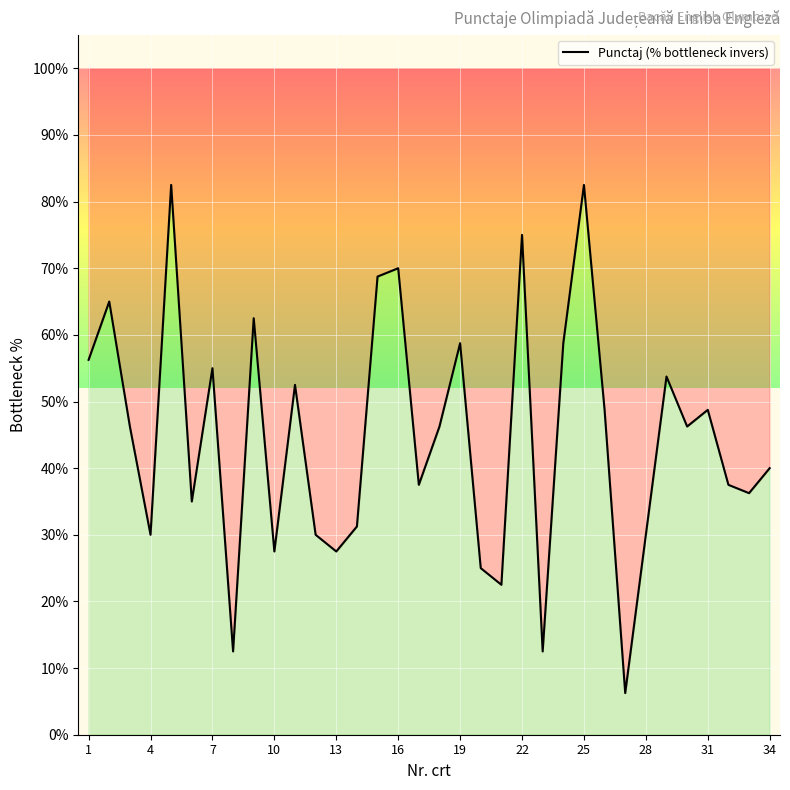

What is the change in value from 16 to 26?

-21.2